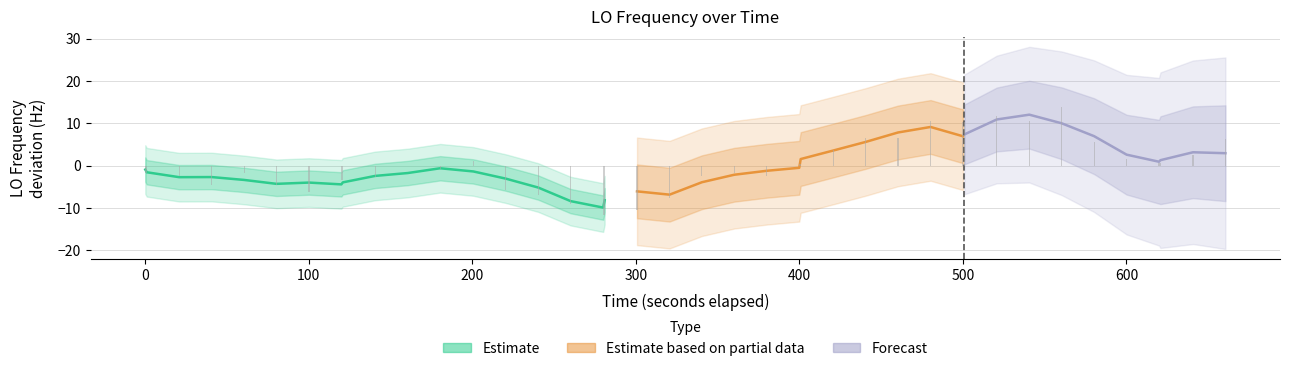

How many categories are shown in the chart?

40